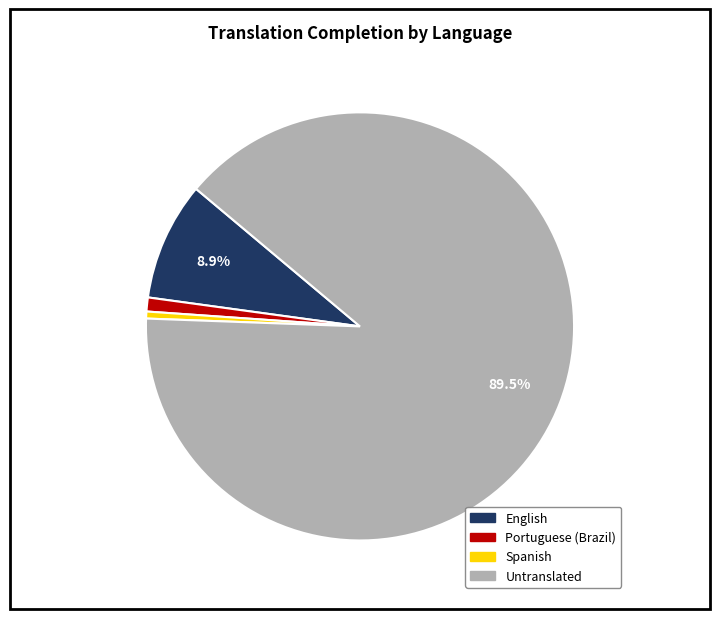

How many slices are in this pie chart?

4